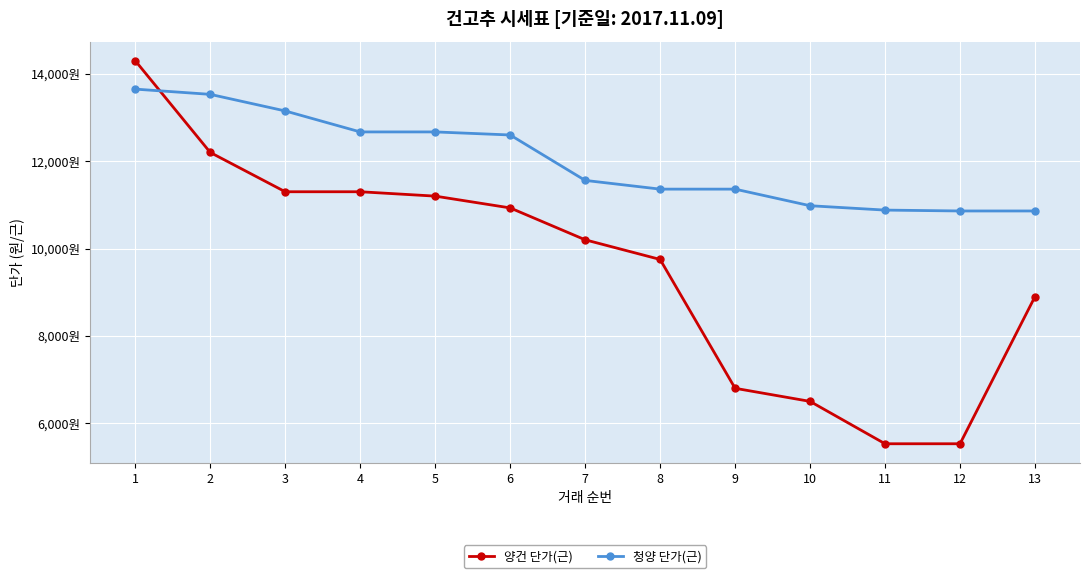

What are all the series names shown in the legend?

양건 단가(근), 청양 단가(근)